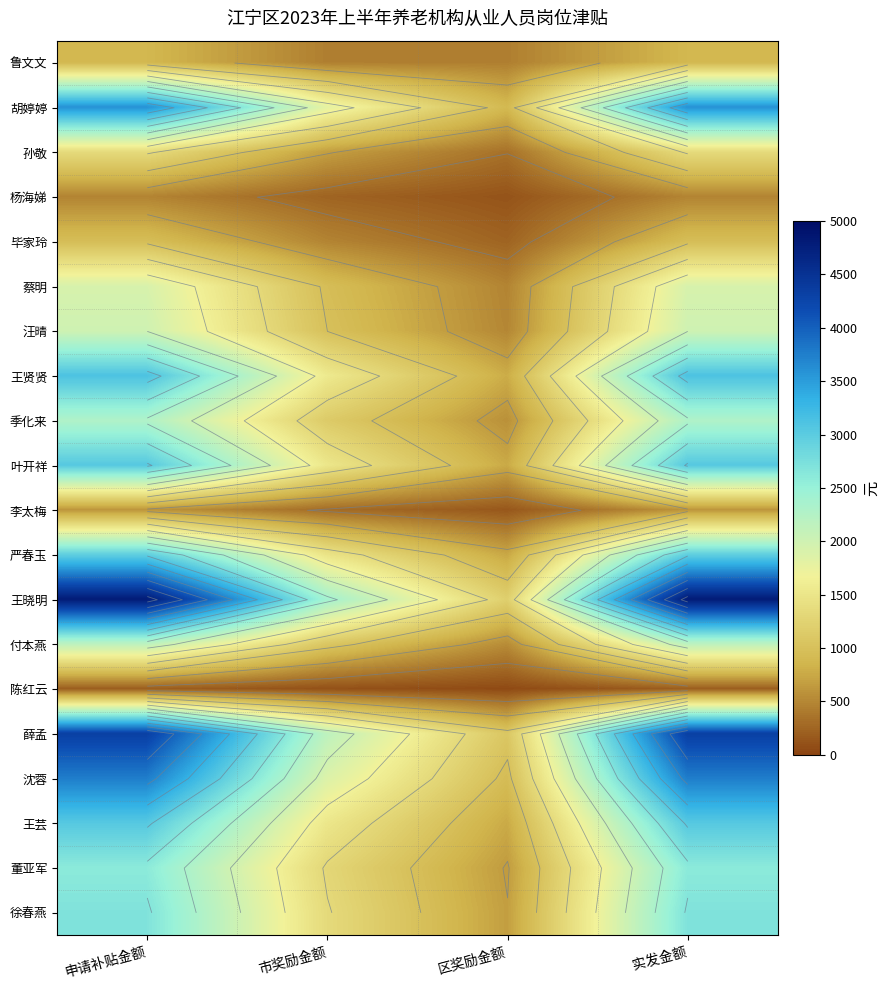

Which has a higher value, 市奖励金额 or 区奖励金额?

市奖励金额